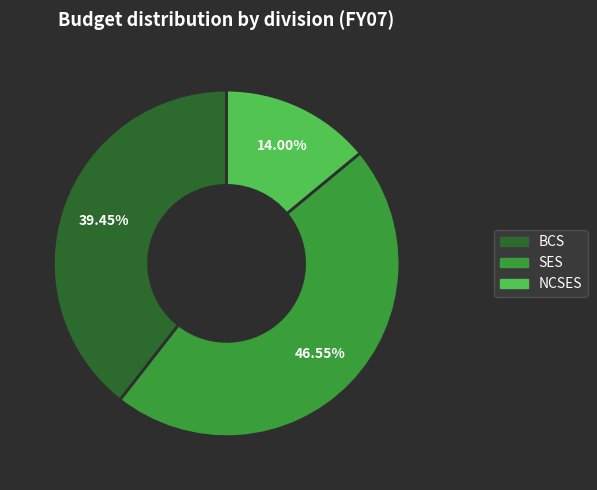

Does any single category account for the majority?

No